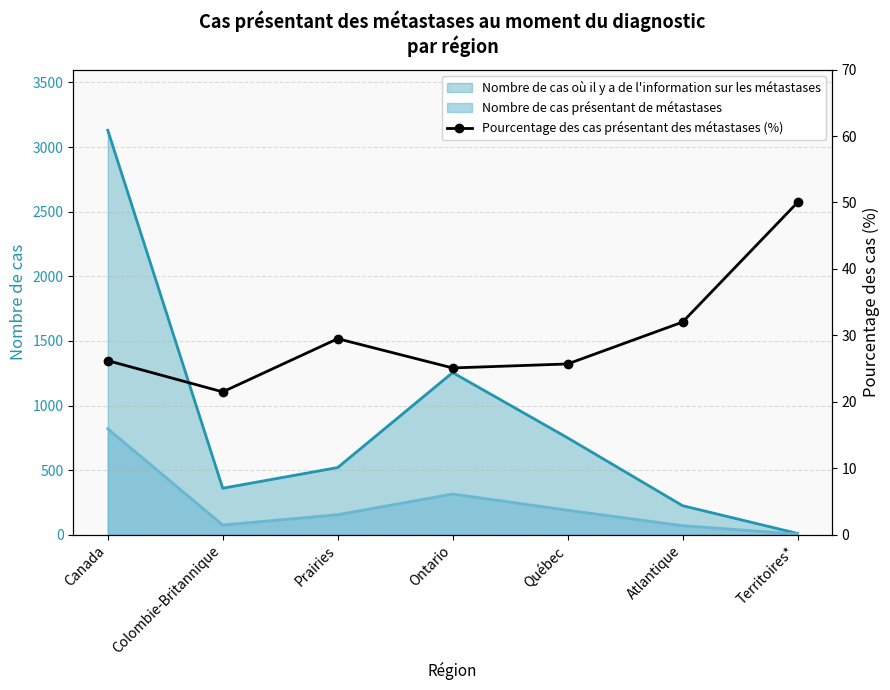

Which category has the lowest value in the Nombre de cas où il y a de l'information sur les métastases series?

Territoires*